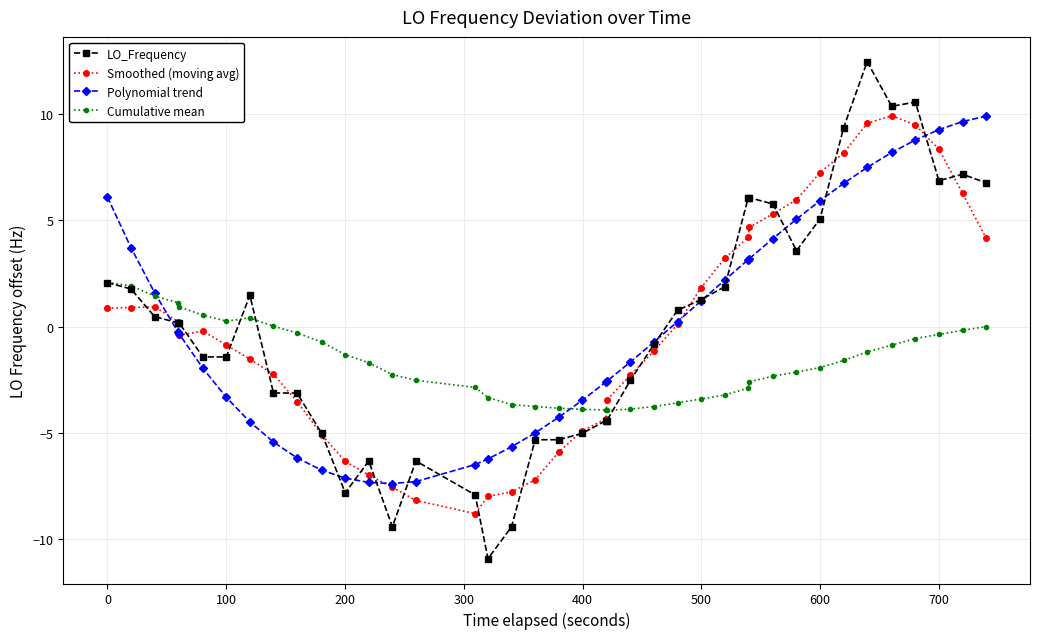

What is the value of the LO_Frequency point at the 8th from the left?

1.5